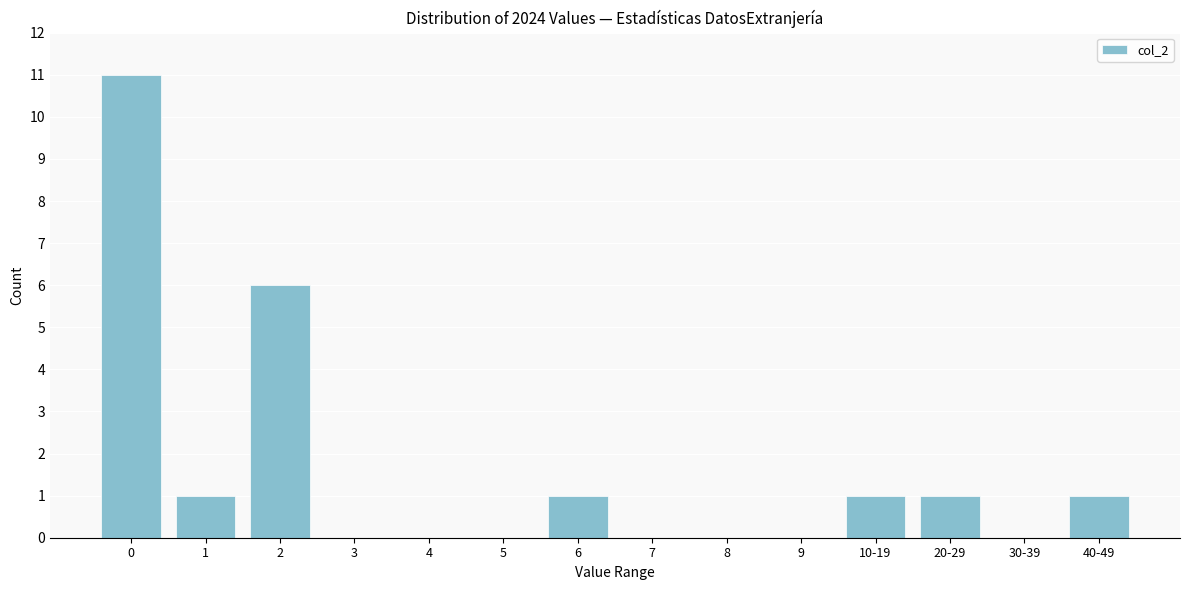

Reading left to right, transcribe all the data shown in this chart.

0=11	1=1	2=6	3=0	4=0	5=0	6=1	7=0	8=0	9=0	10-19=1	20-29=1	30-39=0	40-49=1